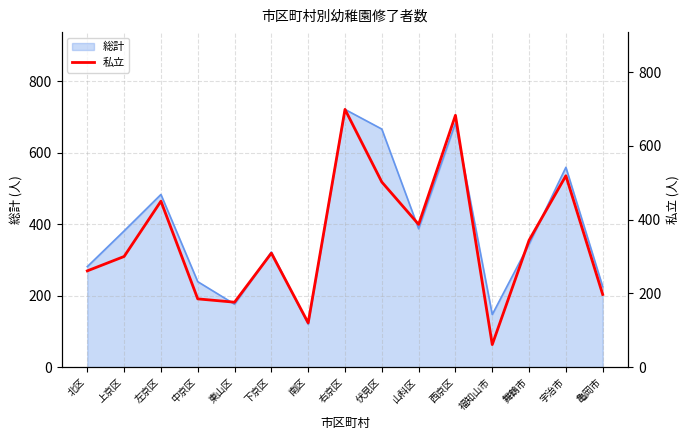

Reading left to right, what are all the values shown in this chart?

261	300	450	185	176	309	120	699	502	387	683	61	344	519	197